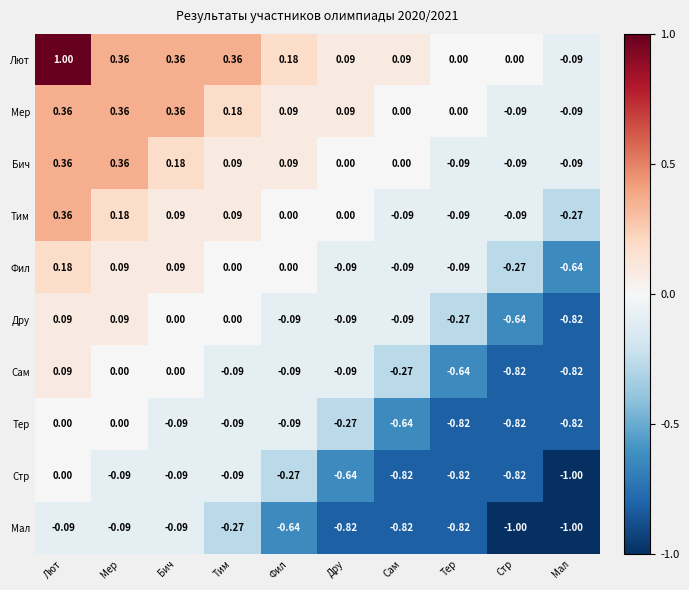

Between Дру and Стр, which series saw the biggest shift?

Сам